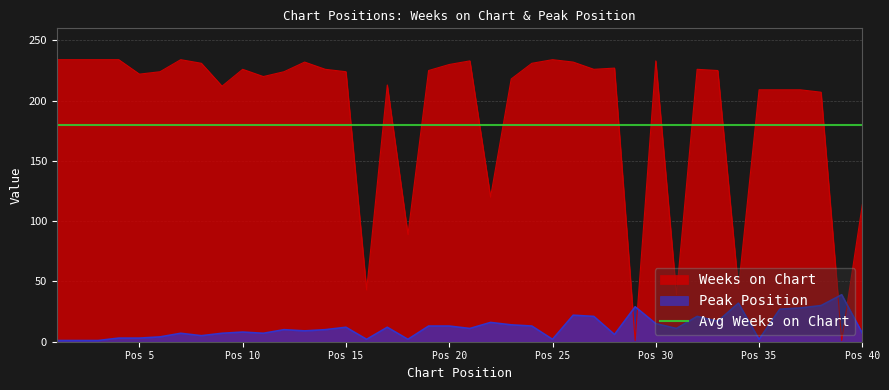

How many times do Weeks on Chart and Peak Position cross each other?

4